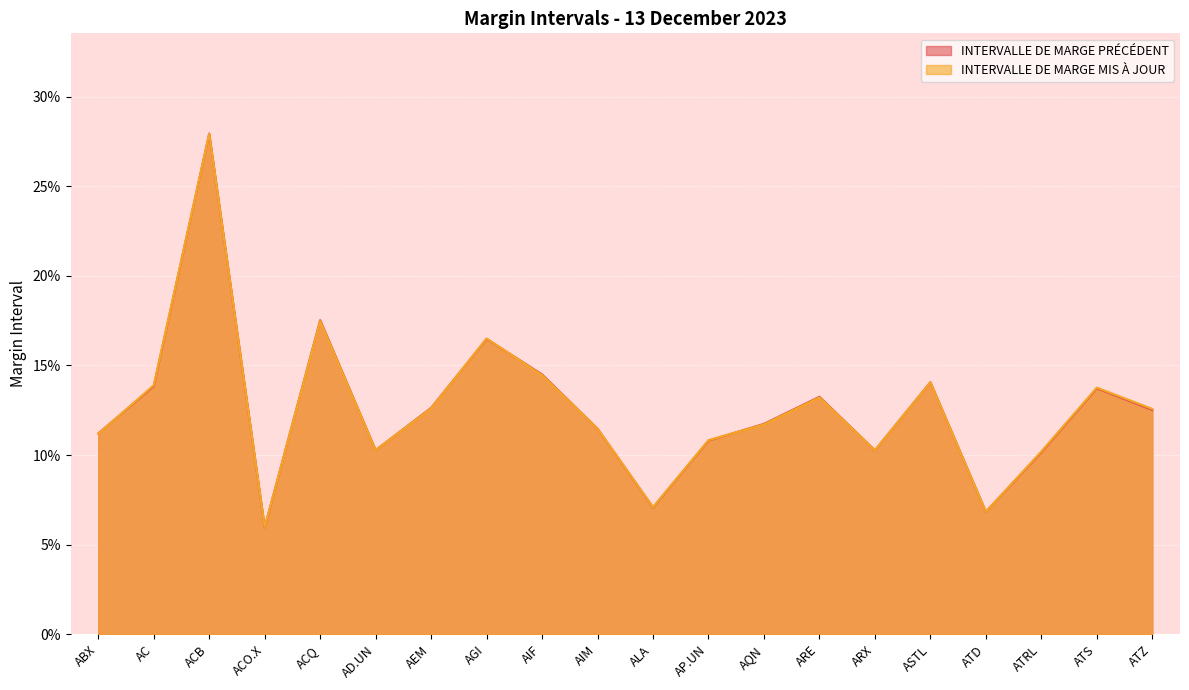

At which category is the sum across all series the highest?

ACB